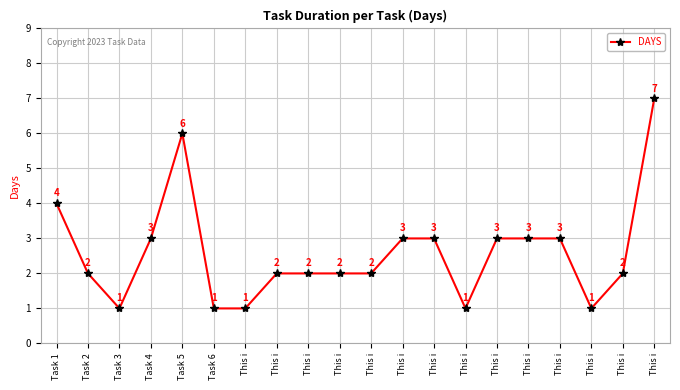

Where is the first local maximum?

Task 5